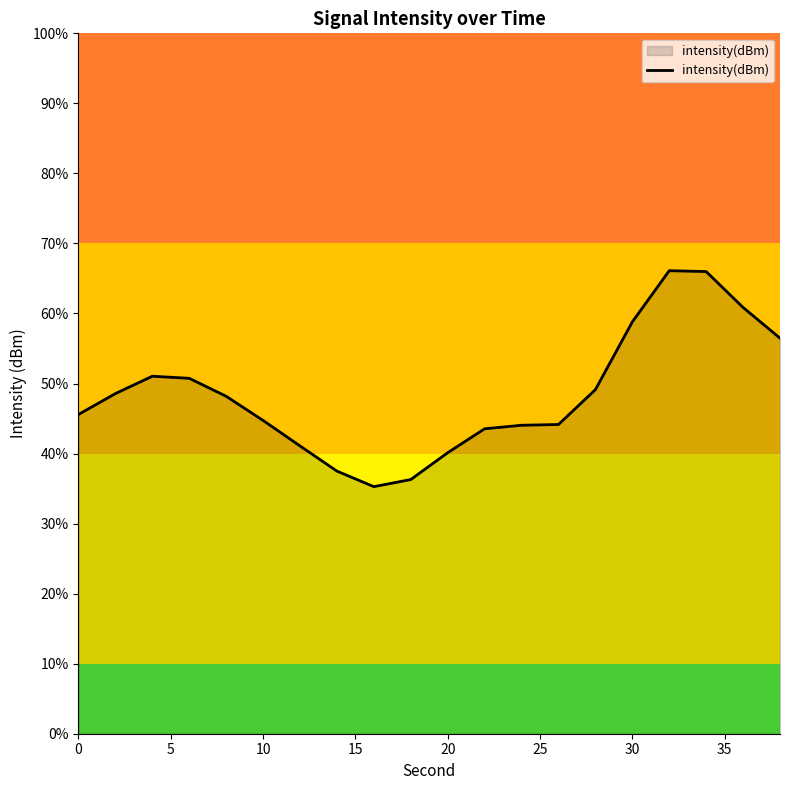

What is the difference between the maximum and minimum values?

30.8